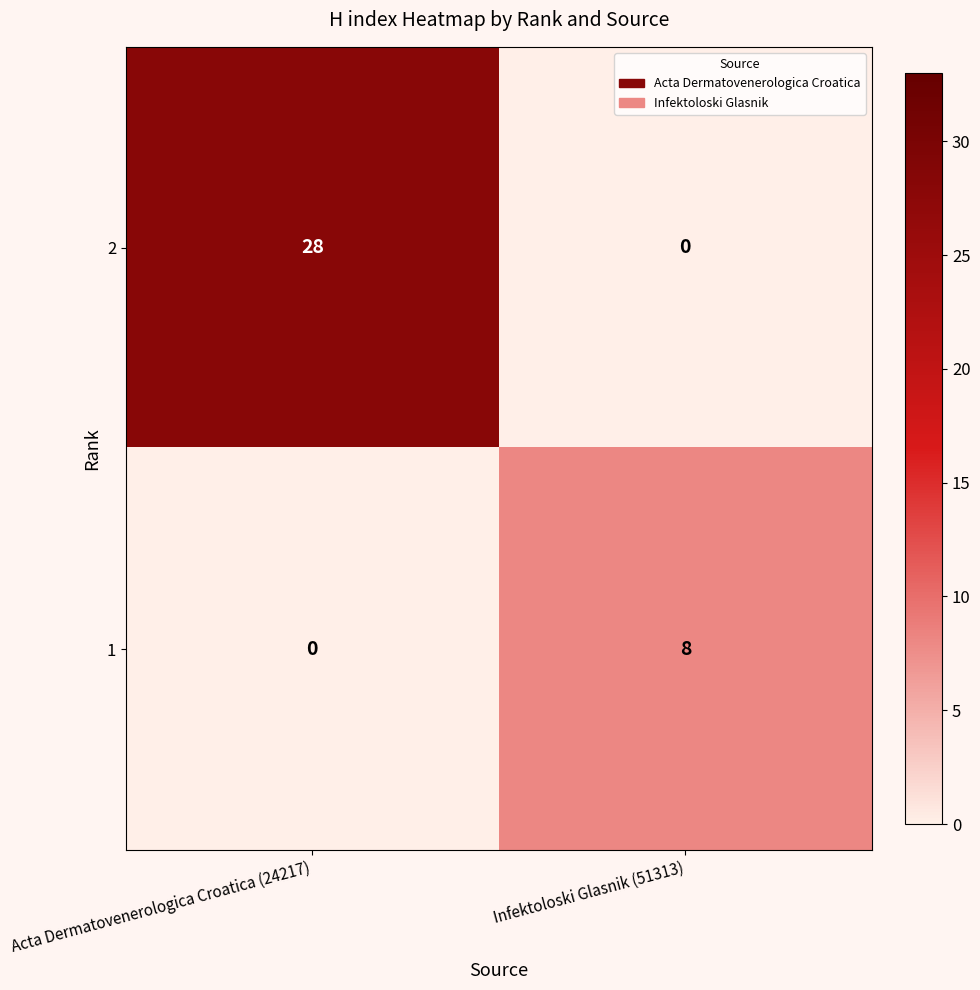

True or false: 1 has a value of 11 at Infektoloski Glasnik (51313).

False